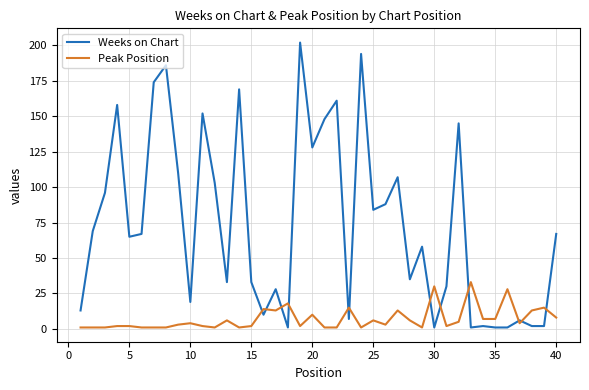

Reading right to left, what are all the values shown in this chart?

Weeks on Chart: 67	2	2	6	1	1	2	1	145	30	1	58	35	107	88	84	194	7	161	148	128	202	1	28	10	33	169	33	103	152	19	110	186	174	67	65	158	96	69	13
Peak Position: 8	15	13	4	28	7	7	33	5	2	30	1	6	13	3	6	1	15	1	1	10	2	18	13	14	2	1	6	1	2	4	3	1	1	1	2	2	1	1	1